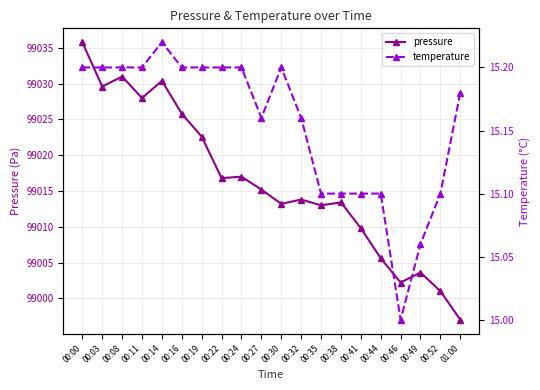

How many data points does each series have?

20